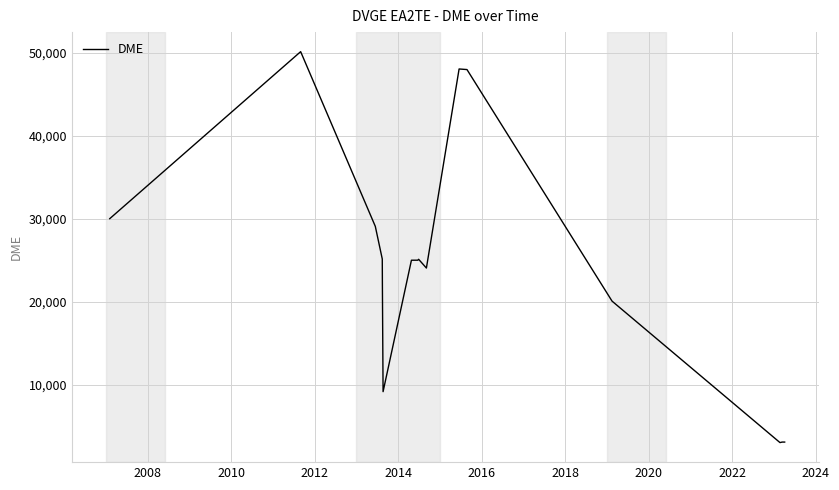

How many values are below 25011?

8